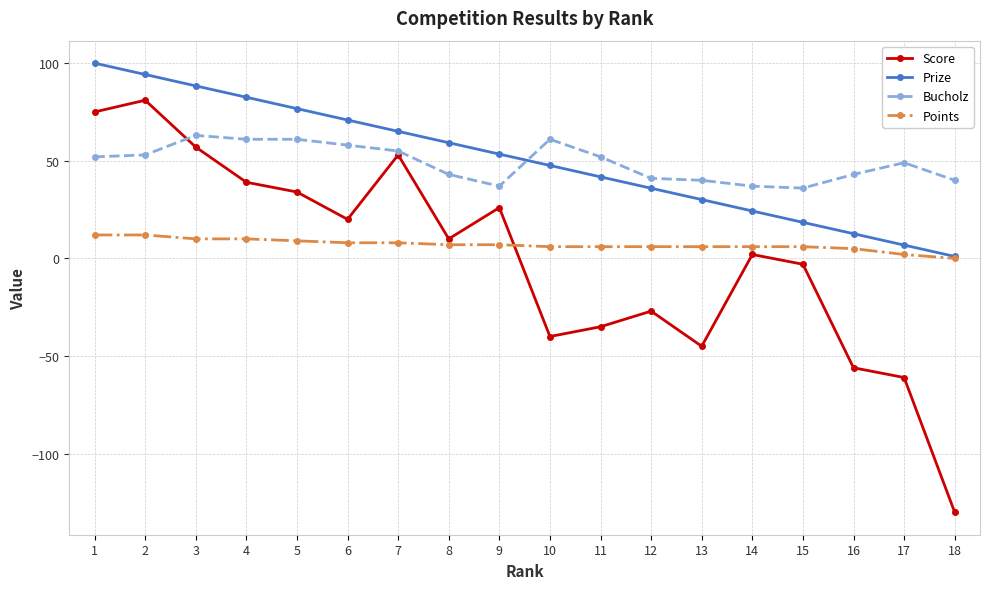

True or false: Score has more than 0 interior local peaks.

True